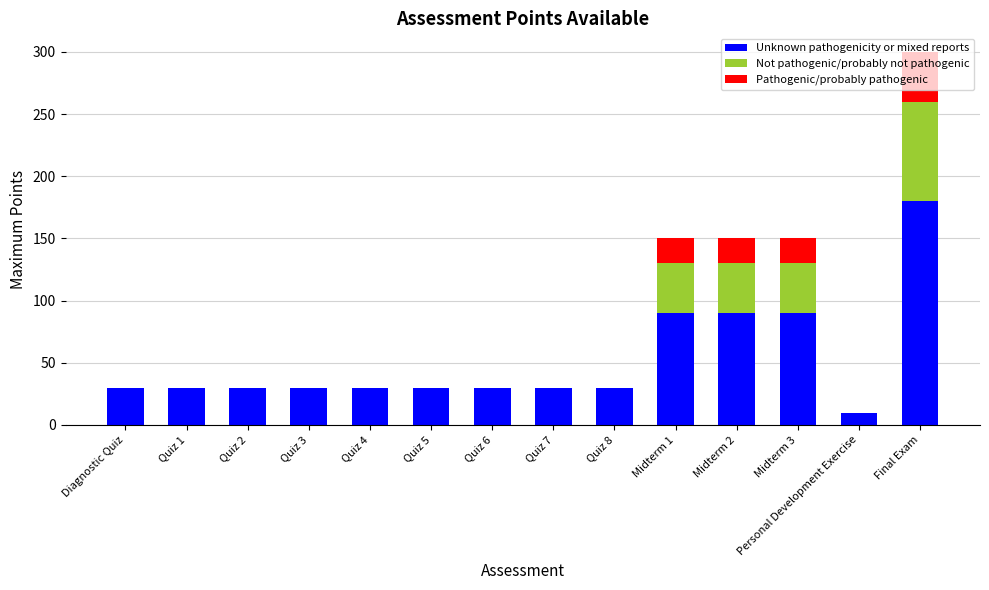

At which category is the sum across all series the highest?

Final Exam